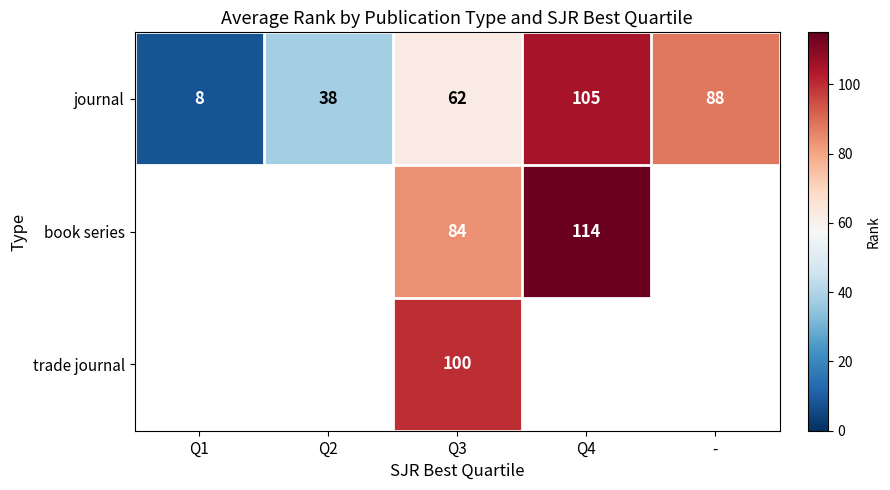

Rank the categories by journal value from lowest to highest.

Q1, Q2, Q3, -, Q4